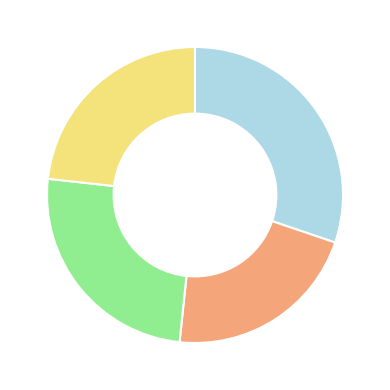

Is there any slice that represents more than half of the pie?

No